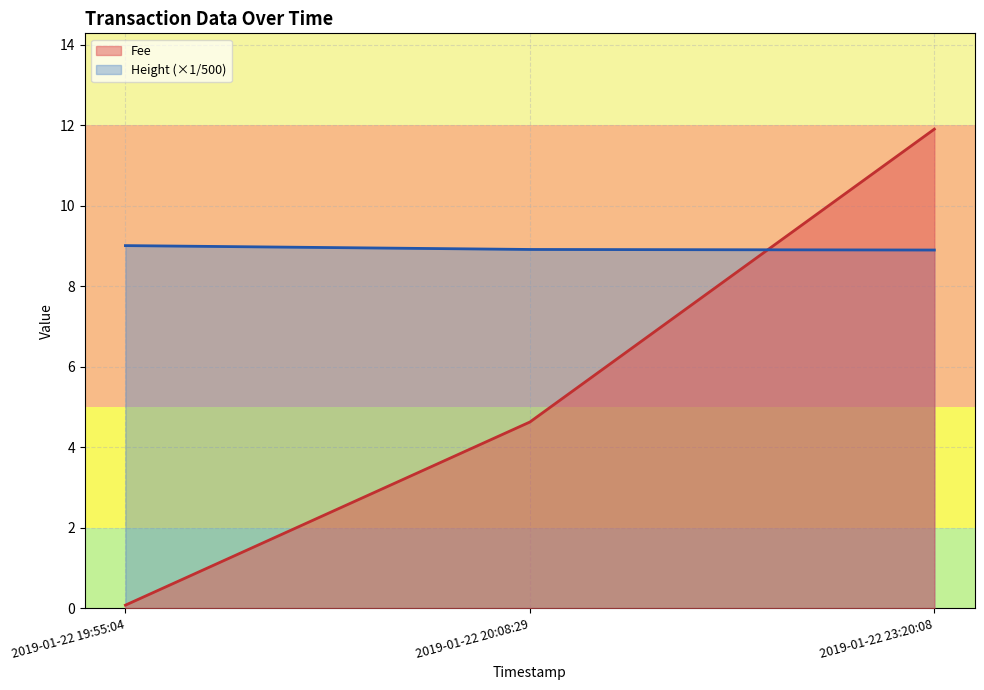

True or false: Fee has a value of 1.7 at 2019-01-22 20:08:29.

False